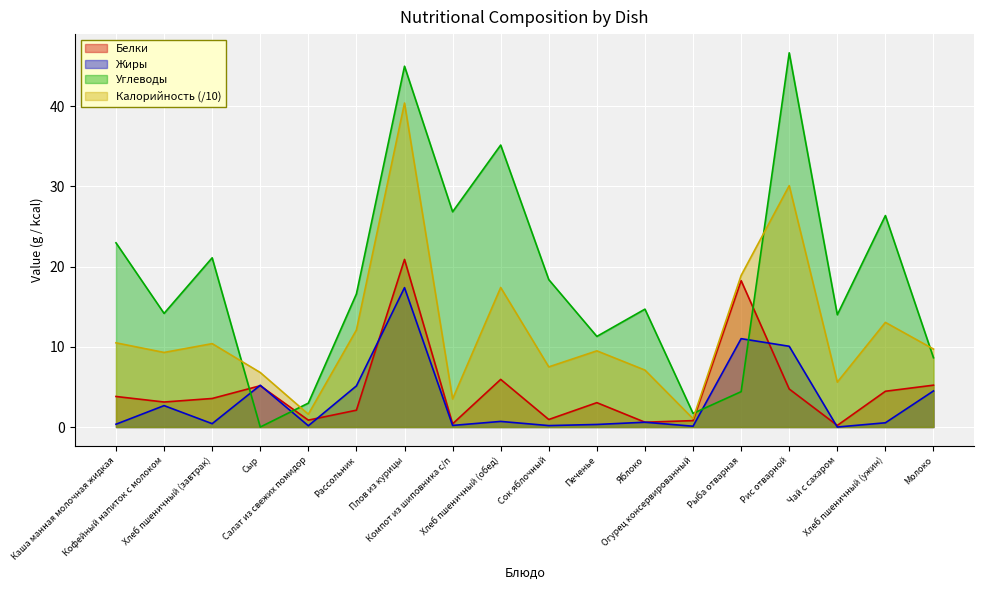

In Углеводы, how many points are higher than both neighbors (excluding endpoints)?

6